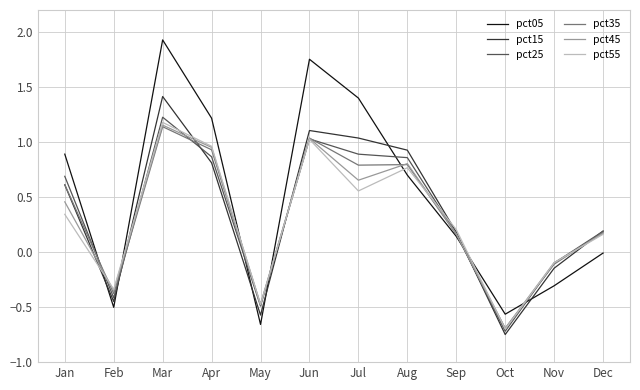

The value of pct05 at Oct is -0.6. True or false?

True